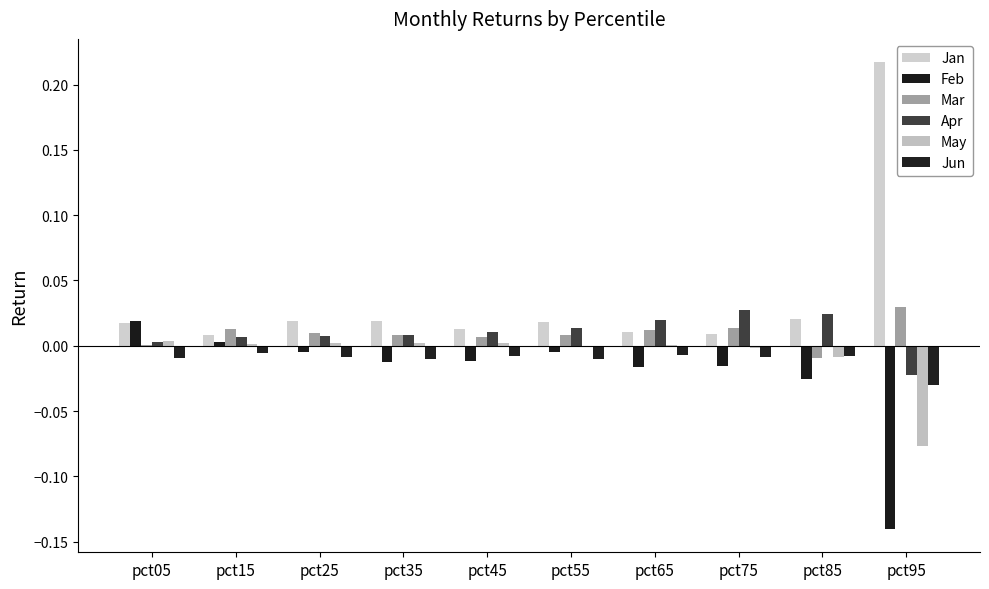

What is the value of the Feb bar at the 10th from the left?

-0.1